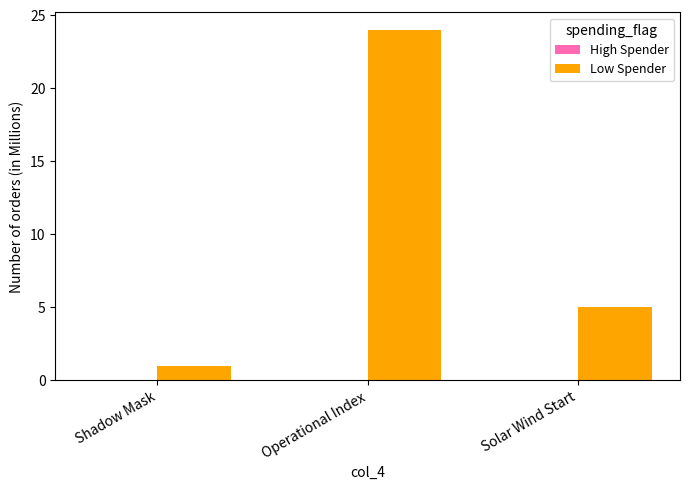

What is the difference between the values at Shadow Mask and Solar Wind Start?

4